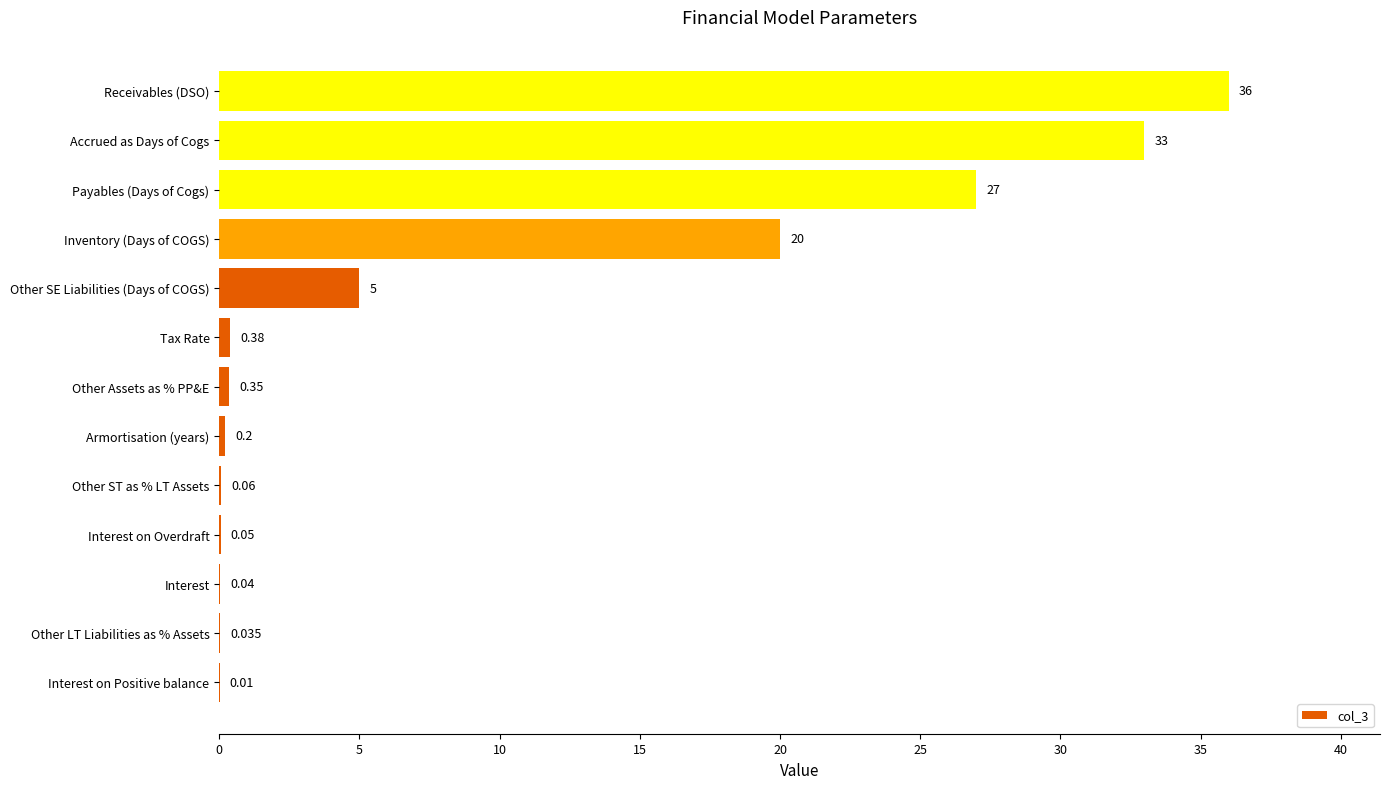

Where is the data nearest to the value 18?

Inventory (Days of COGS)